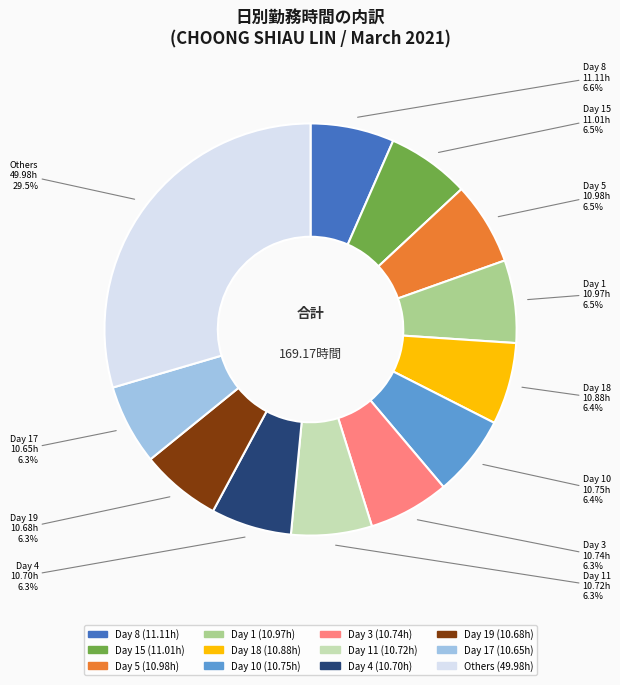

How many segments does this pie chart have?

12